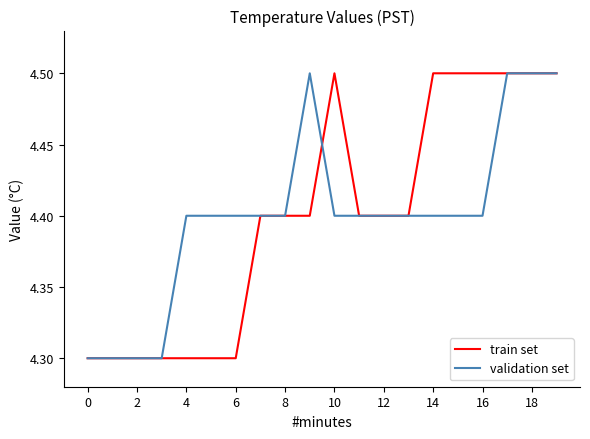

At how many categories does at least one series exceed 4?

20